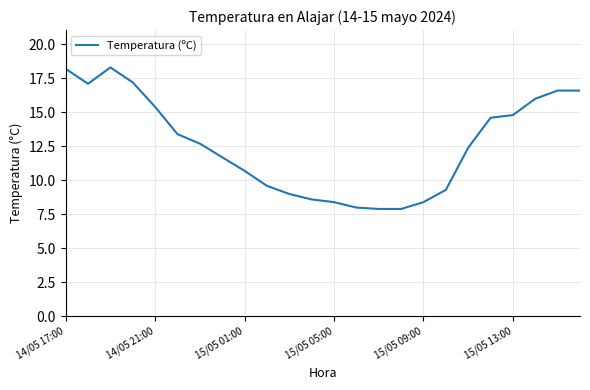

What is the maximum value shown in the chart?

18.3